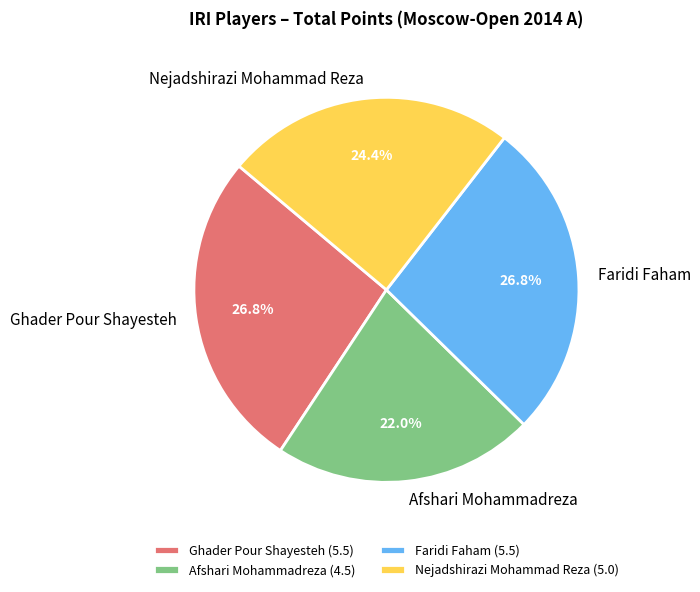

Count the number of slices in the pie.

4